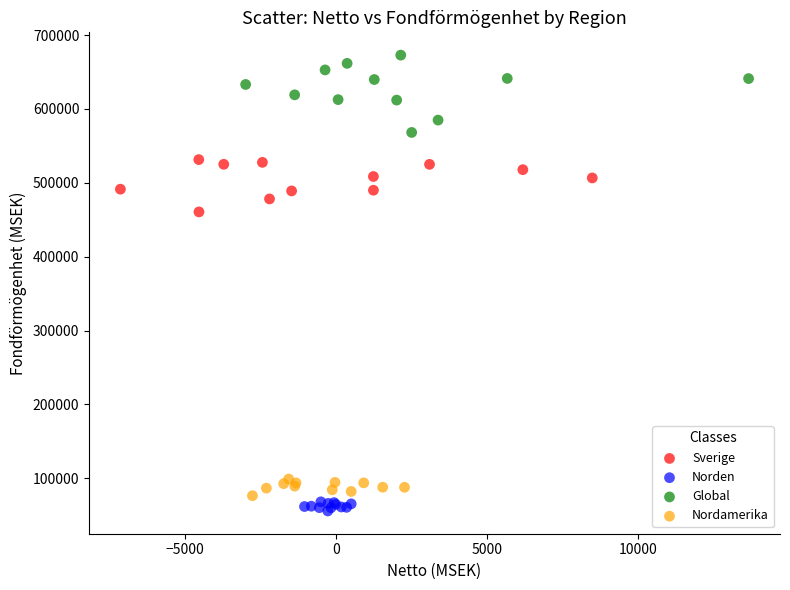

Which series reaches the maximum Y coordinate?

Global